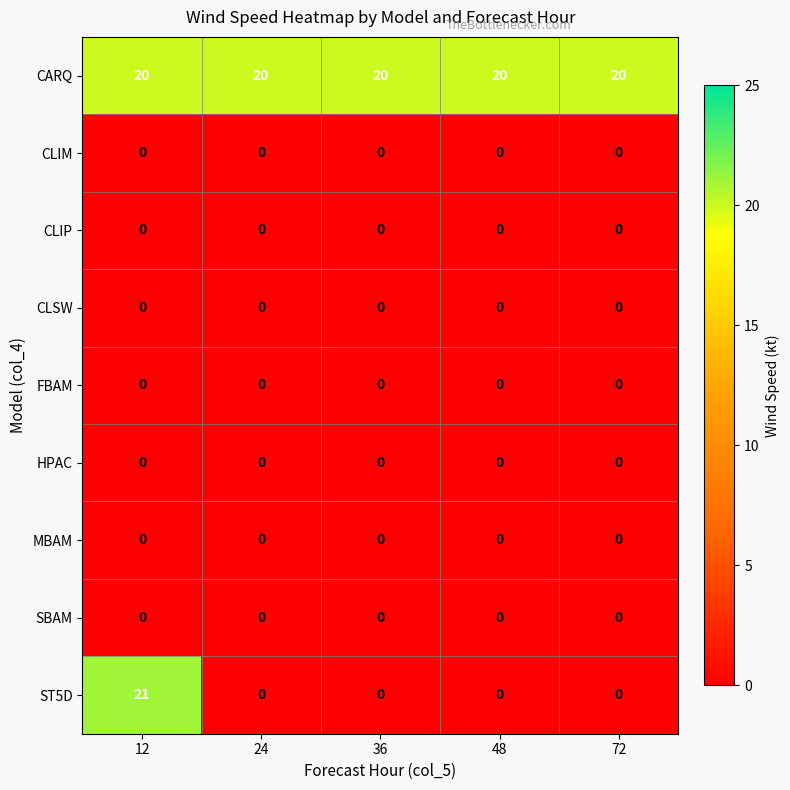

Is it true that CLSW equals 0 at 24?

True